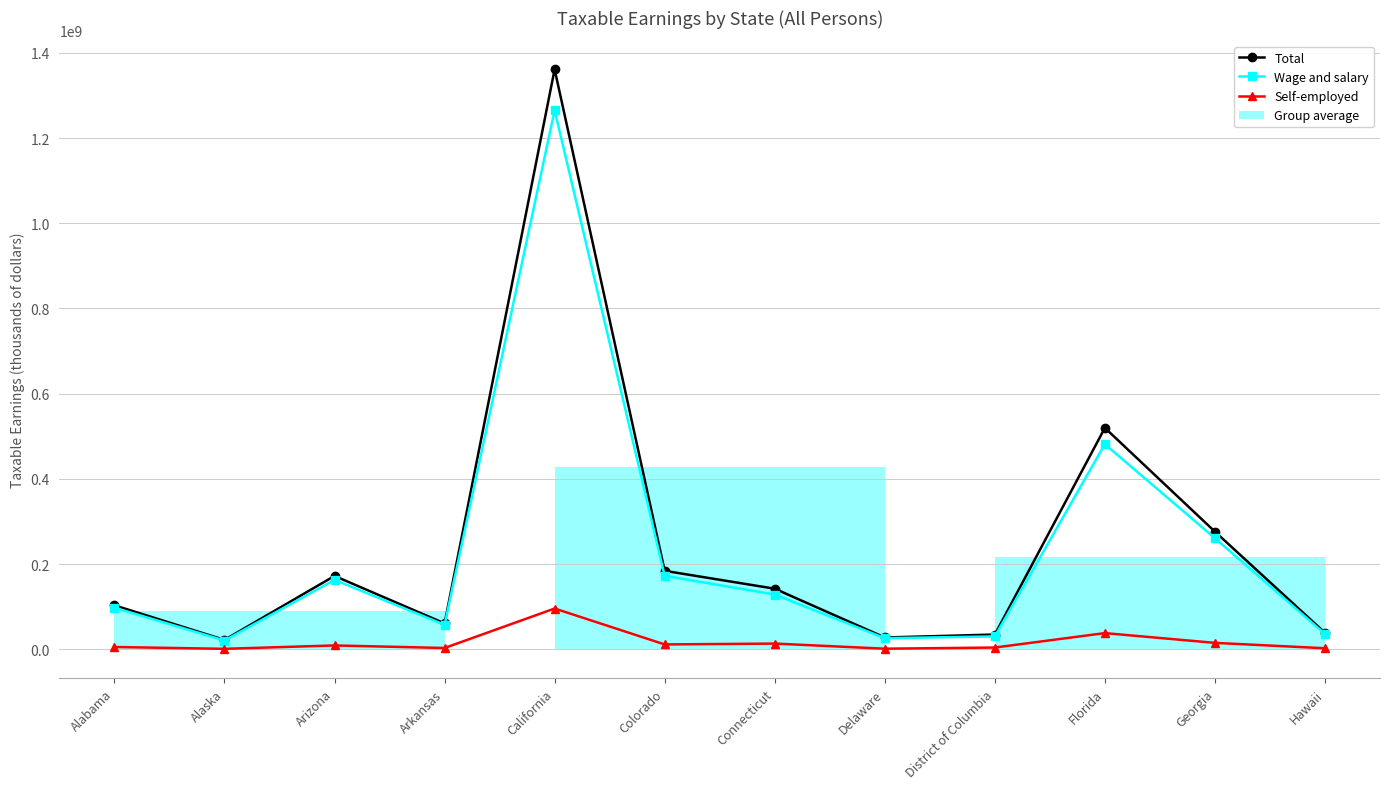

Is it true that Wage and salary equals 222953846 at Connecticut?

False